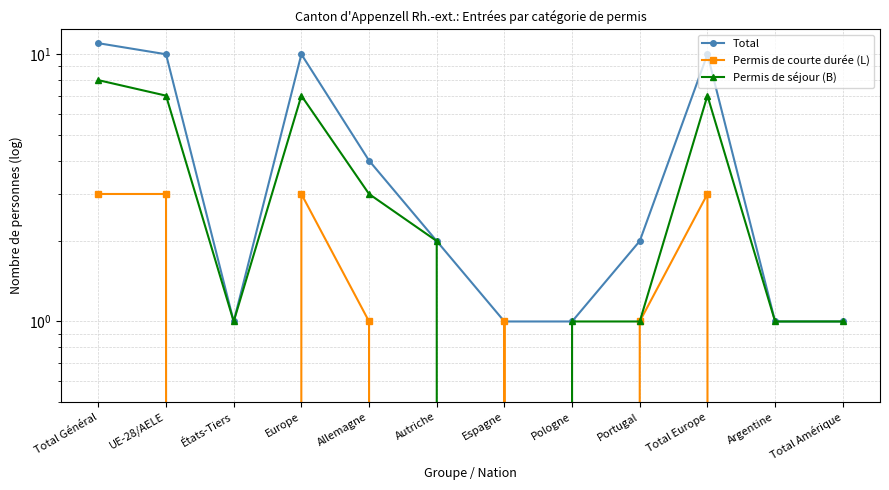

Is this an area chart (filled region under the line)?

No